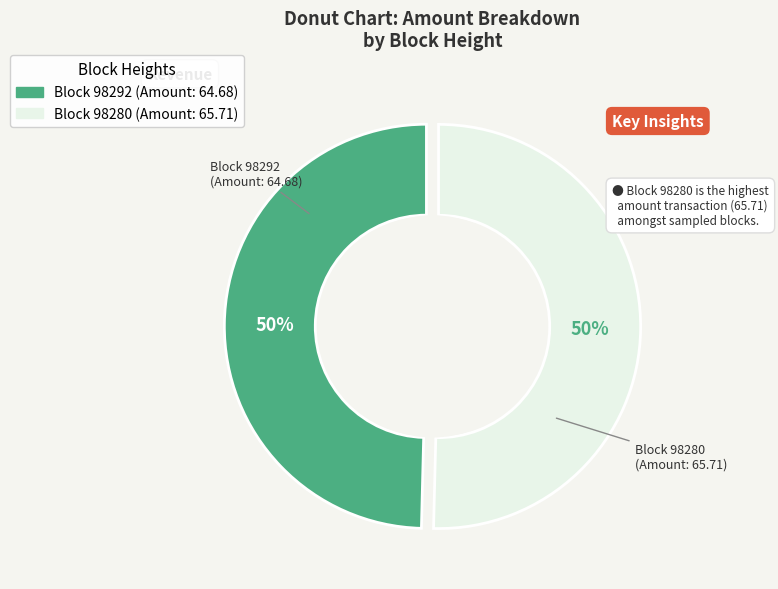

To the nearest percent, what is the average slice percentage?

50%